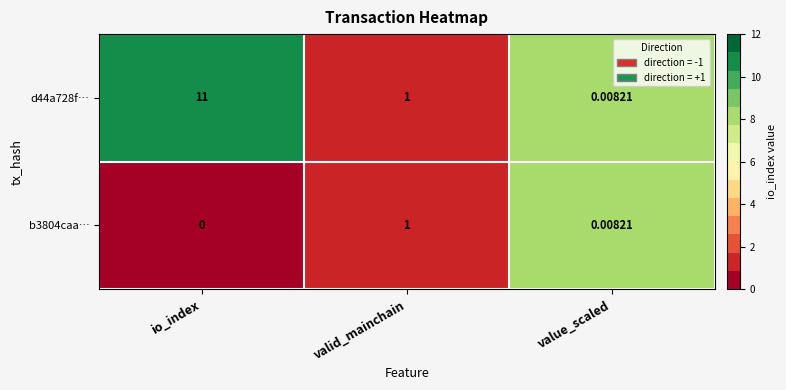

At which label is d44a728f… closest to 5?

valid_mainchain